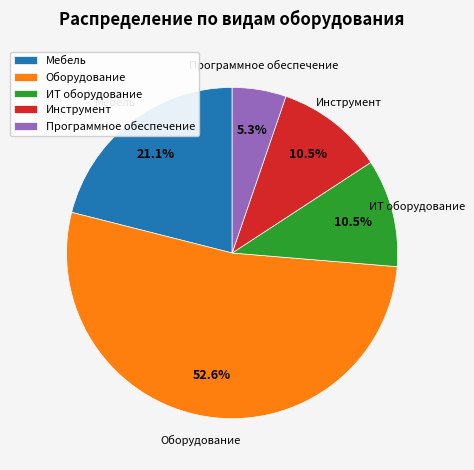

What percentage is NOT represented by ИТ оборудование?

89.5%